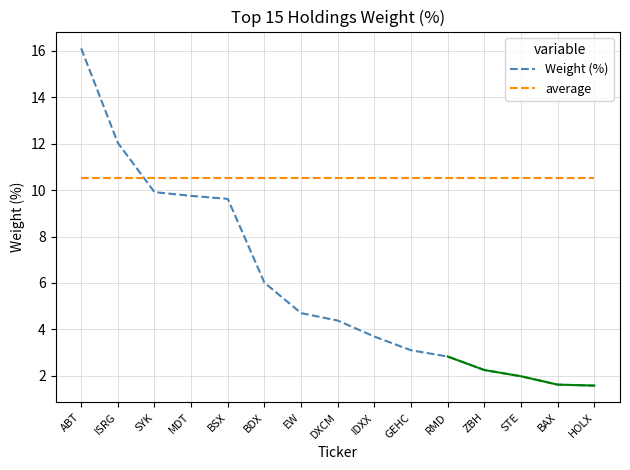

What are all the series names shown in the legend?

Weight (%), average